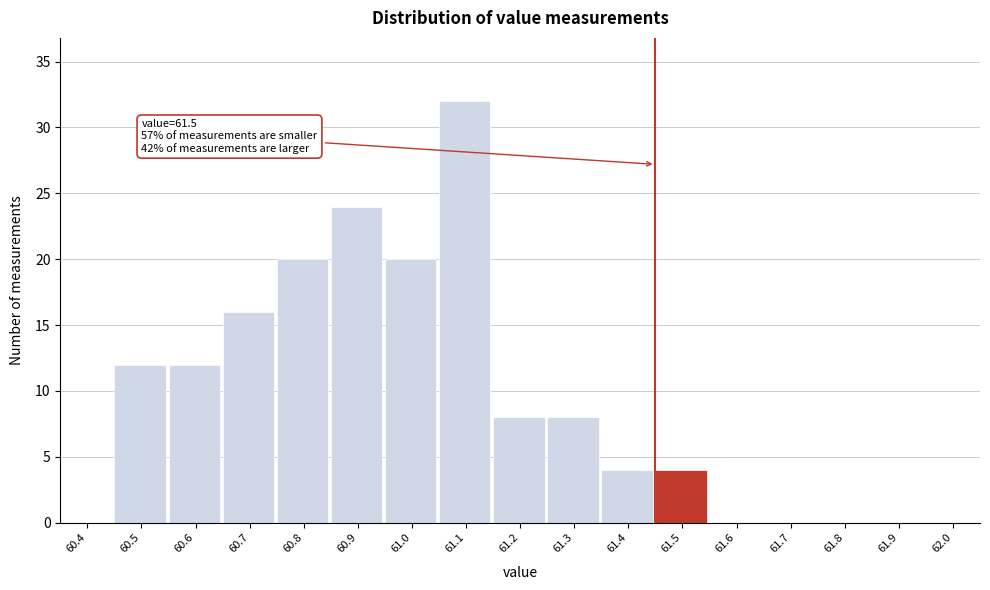

Reading right to left, extract all data points from this chart.

62.0=0	61.9=0	61.8=0	61.7=0	61.6=0	61.5=4	61.4=4	61.3=8	61.2=8	61.1=32	61.0=20	60.9=24	60.8=20	60.7=16	60.6=12	60.5=12	60.4=0